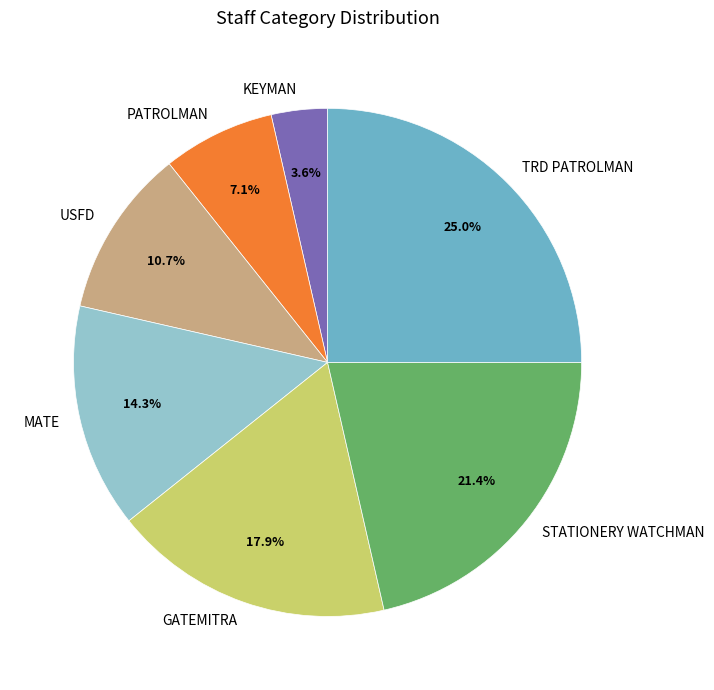

Which slice is the smallest?

KEYMAN